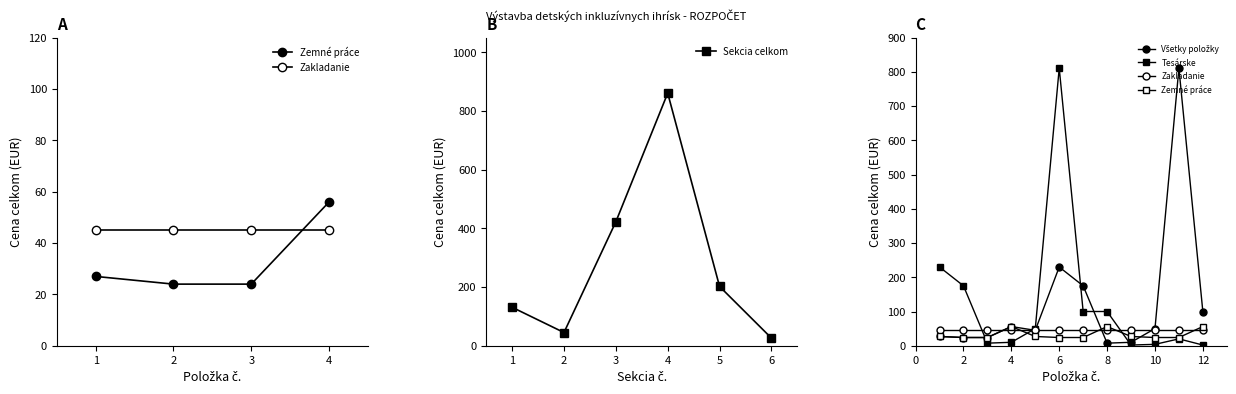

How many interior local valleys does the Sekcia celkom series have?

1